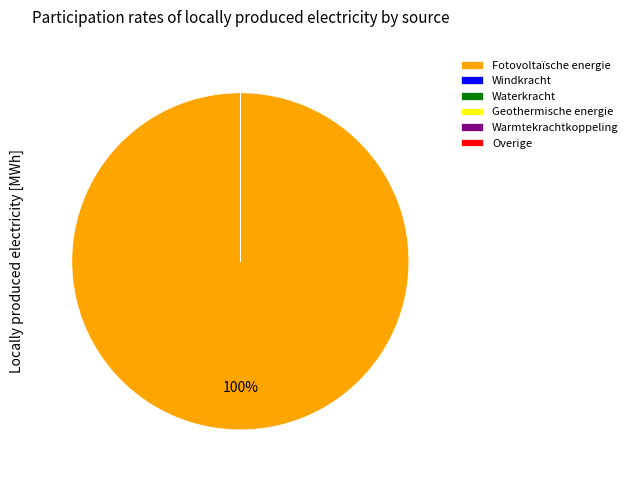

Does any single category account for the majority?

Yes